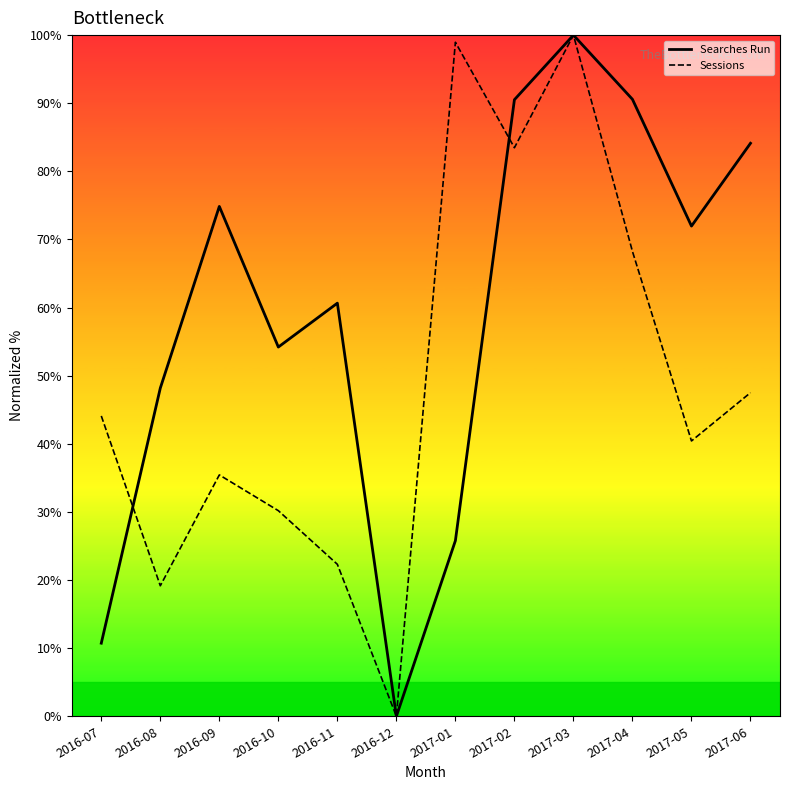

The value of Searches Run at 2017-02 is 58.4. True or false?

False